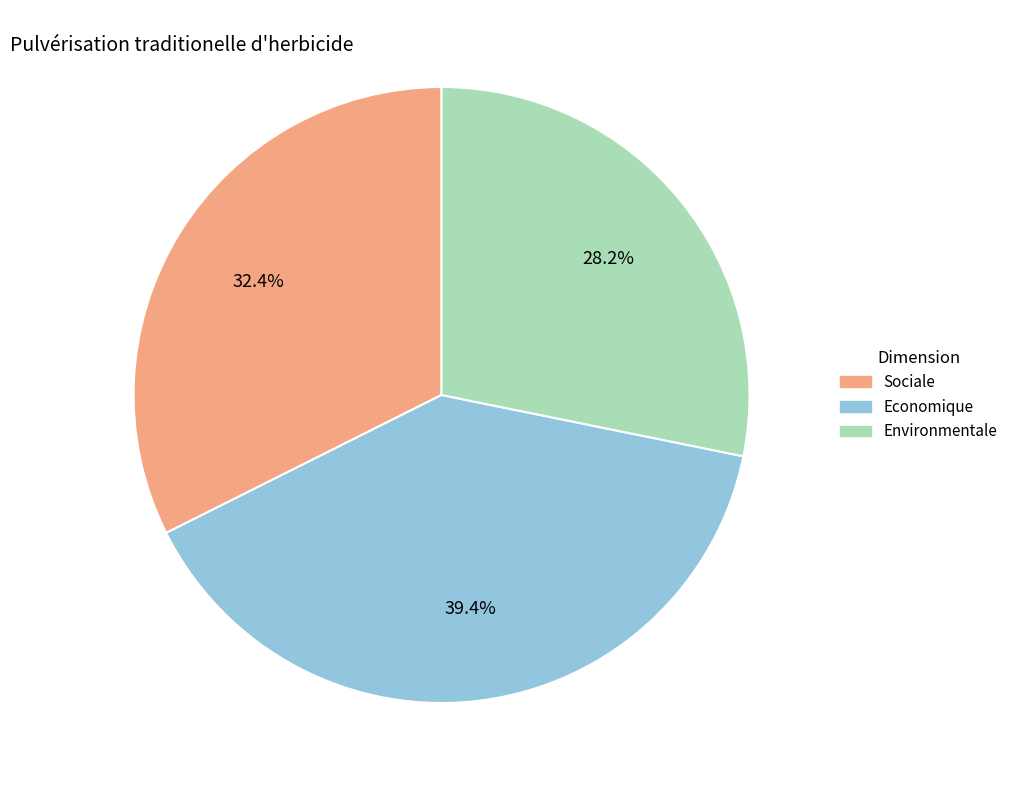

Which slice is the largest?

Economique